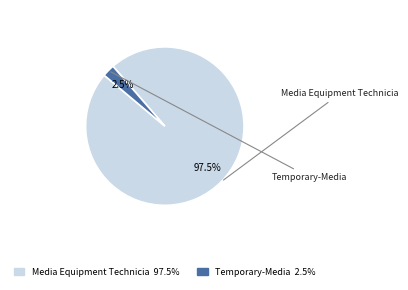

How much of the chart is everything except Temporary-Media?

97.5%